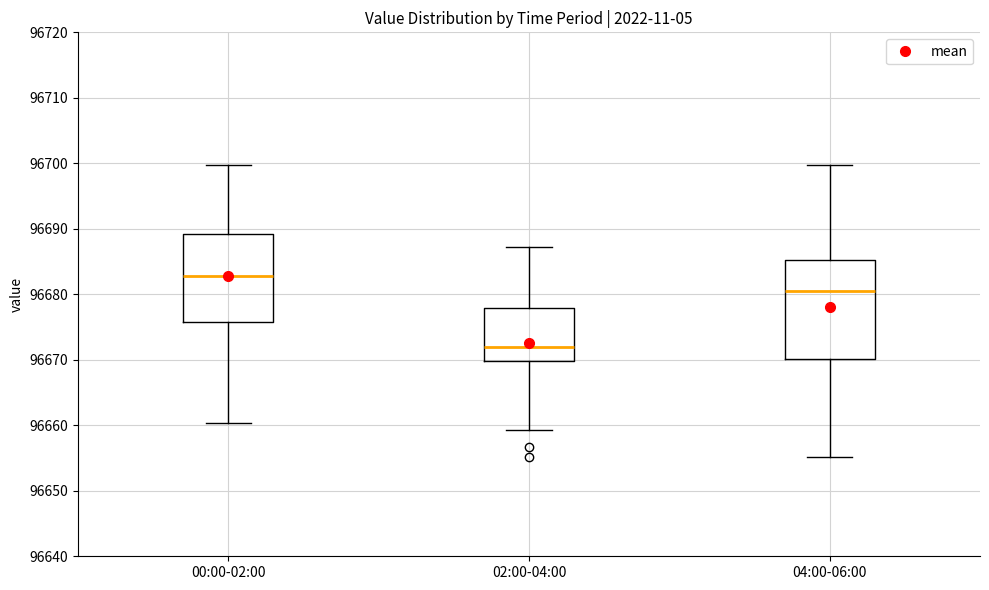

Reading left to right, read every box against the y-axis: the position of its median line, the range the box covers, and the ends of its whiskers. The values are not printed on the chart, so give them approximately, as read against the axis.

00:00-02:00: median 96683, box 96676 to 96689, whiskers 96660 to 96700
02:00-04:00: median 96672, box 96670 to 96678, whiskers 96659 to 96687
04:00-06:00: median 96681, box 96670 to 96685, whiskers 96655 to 96700